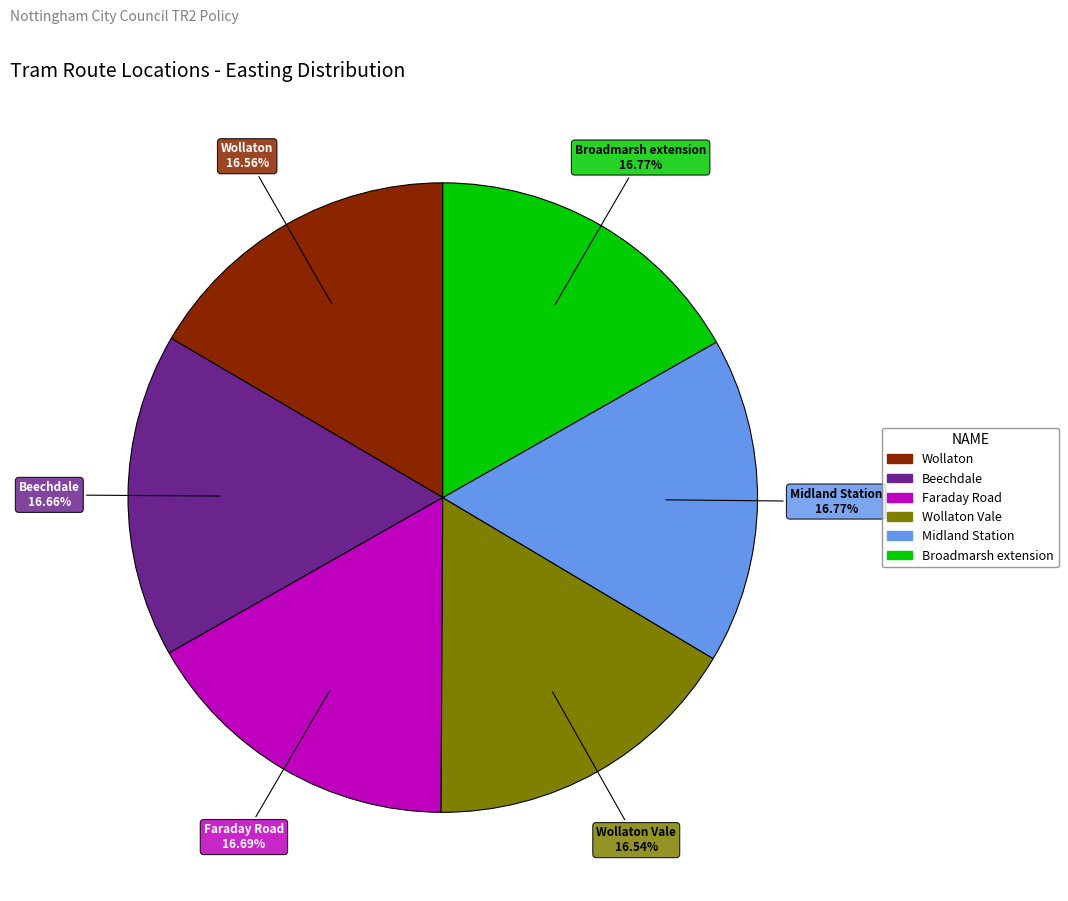

Is there a majority slice in this chart?

No